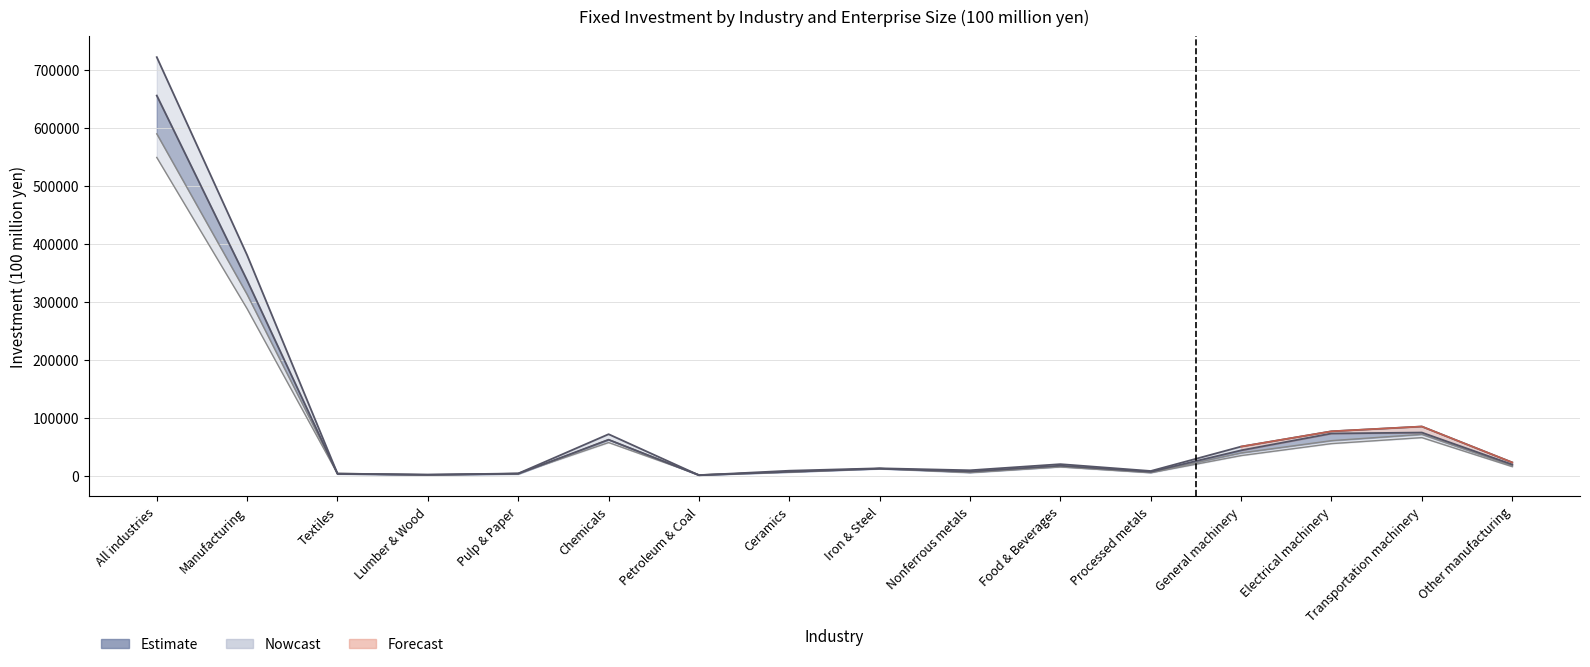

What is the value of the All Enterprises (2024) point at the 13th from the left?

50625